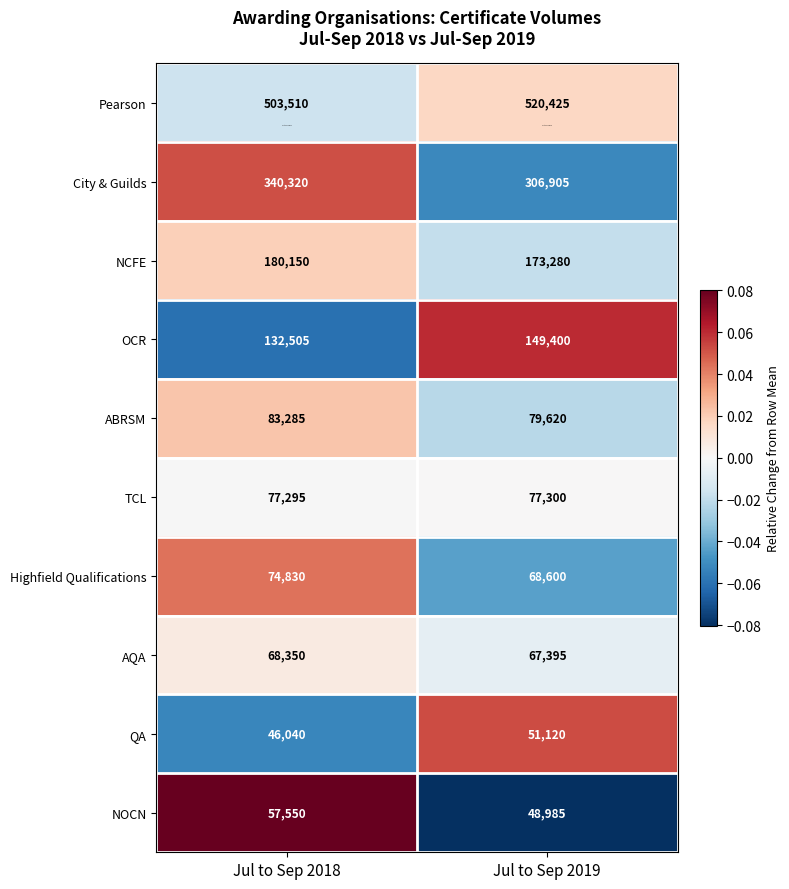

How many distinct data groups are displayed?

10